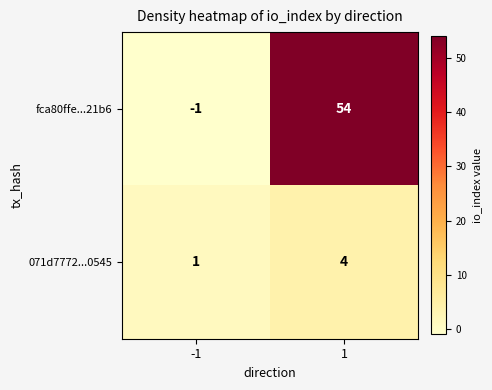

At which category is the sum across all series the highest?

1